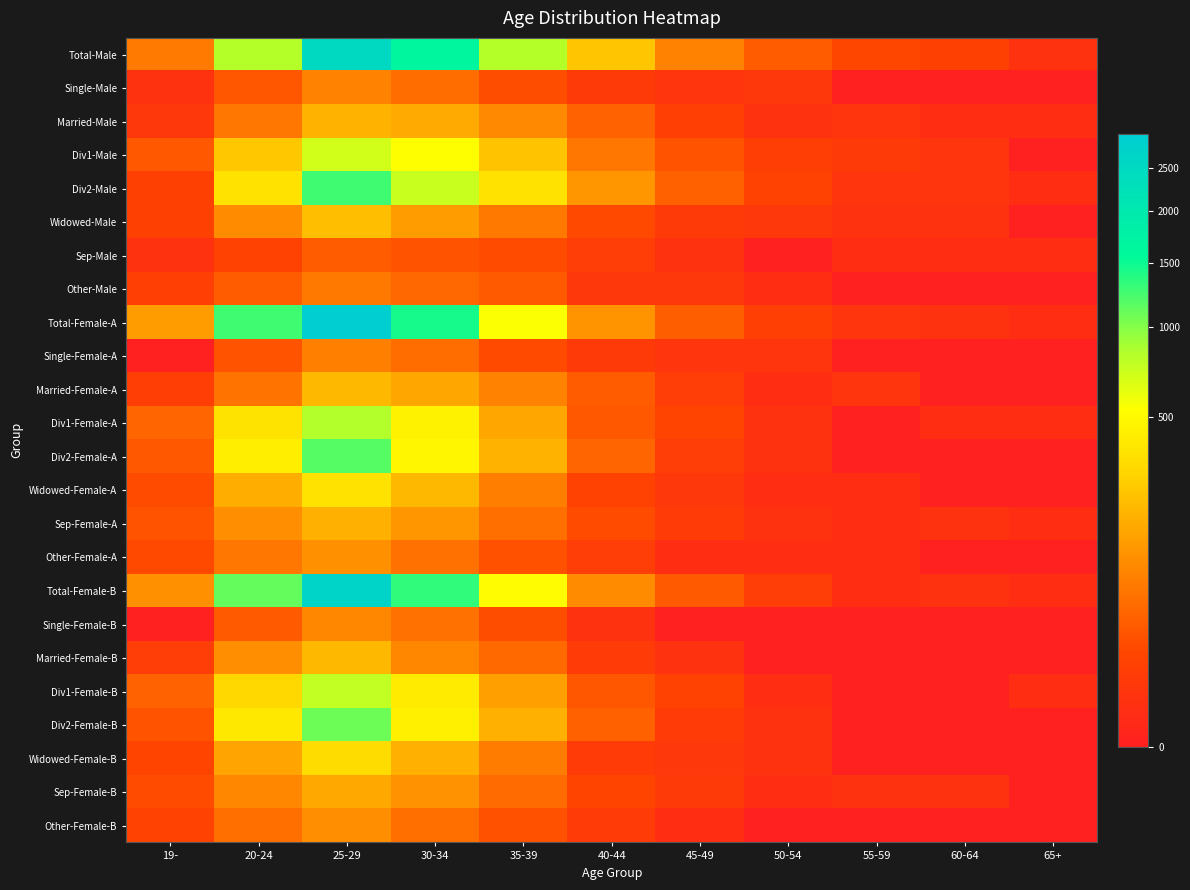

At 35-39, list the series in order from largest to smallest.

Total-Male, Total-Female-A, Total-Female-B, Div2-Male, Div1-Male, Div2-Female-A, Div2-Female-B, Div1-Female-A, Div1-Female-B, Married-Male, Married-Female-A, Widowed-Female-A, Widowed-Female-B, Widowed-Male, Sep-Female-A, Sep-Female-B, Married-Female-B, Other-Male, Other-Female-A, Other-Female-B, Single-Male, Single-Female-B, Sep-Male, Single-Female-A